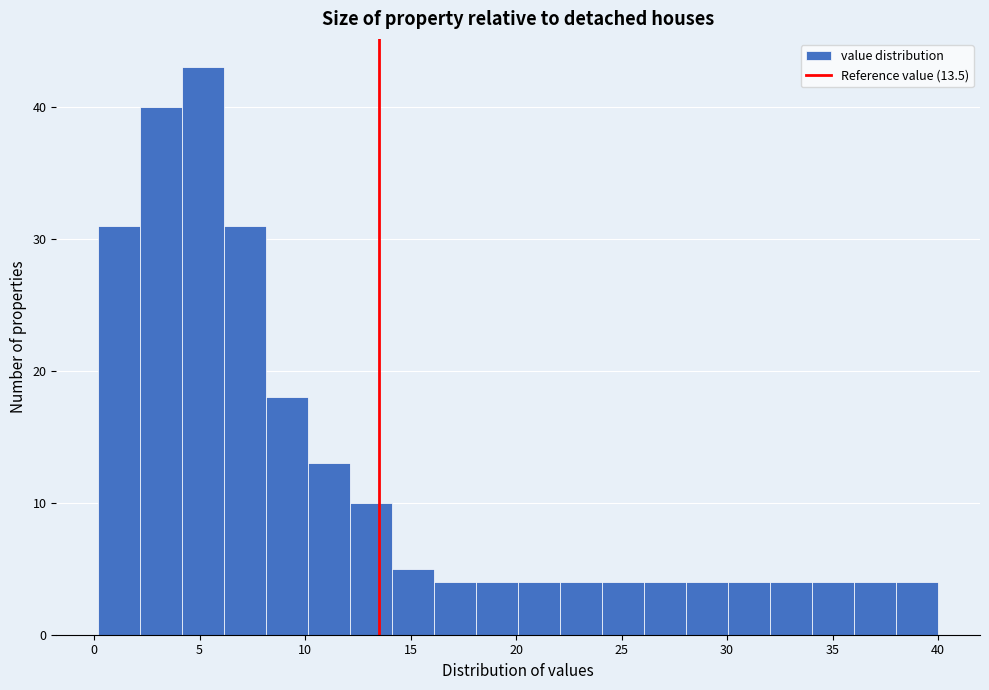

Around what value on the x-axis is the tallest bar? Give the approximate position of its centre, as read against the axis.

5.0